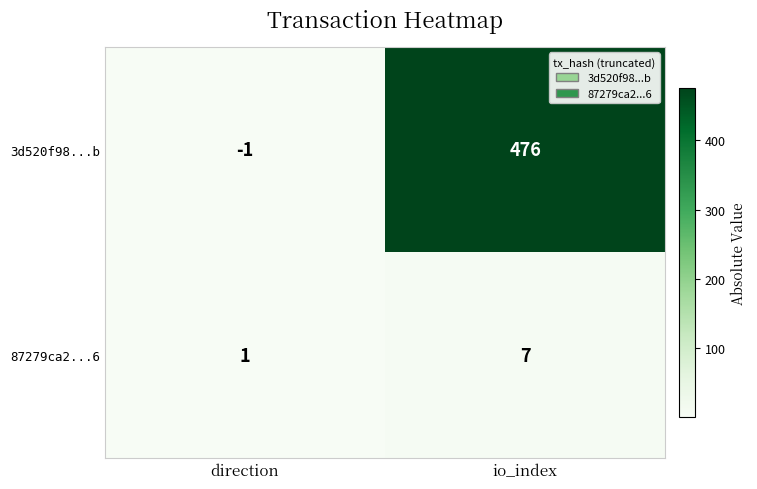

The 3d520f98...b series shows -1 at direction. True or false?

True